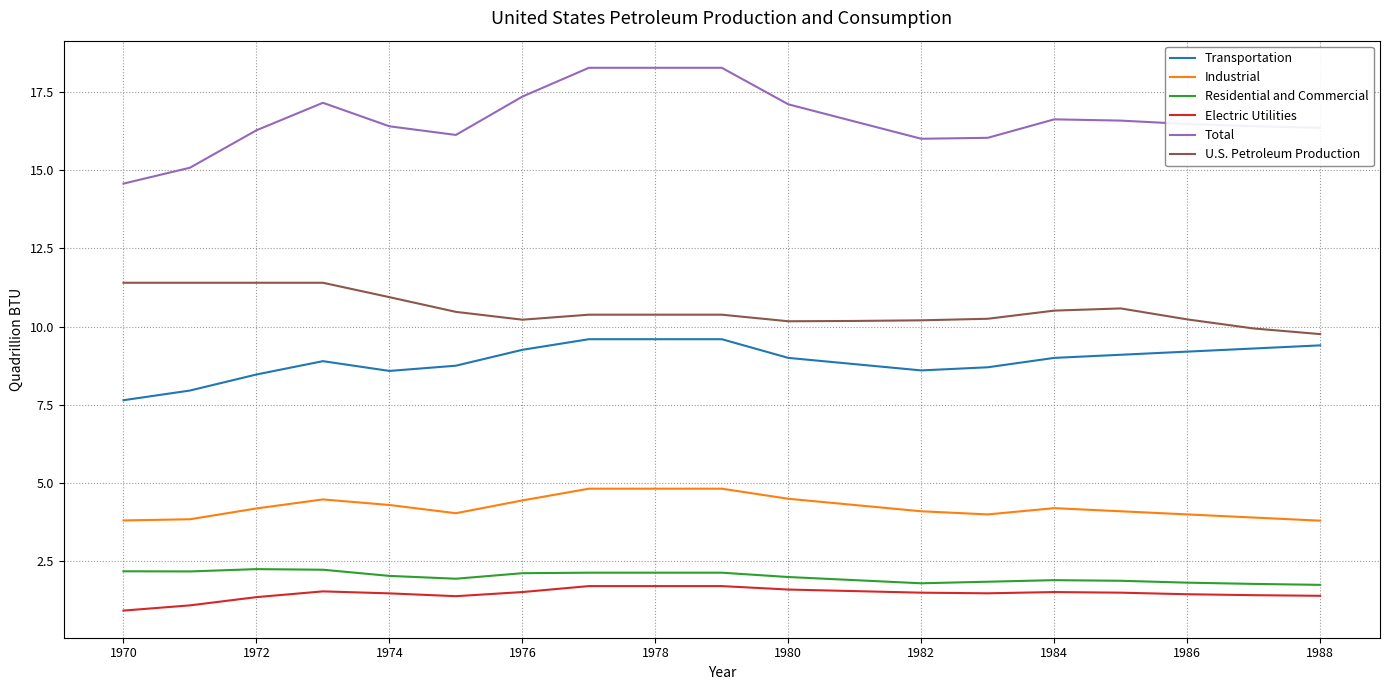

True or false: U.S. Petroleum Production and Industrial cross at least once.

False